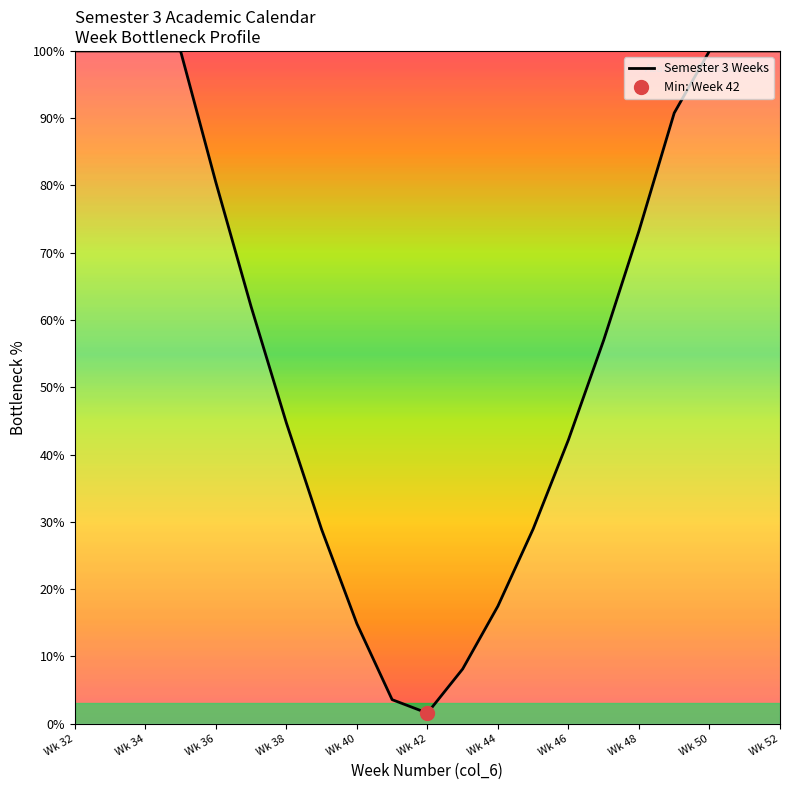

At which label does Semester 3 Weeks reach its minimum?

Wk 42